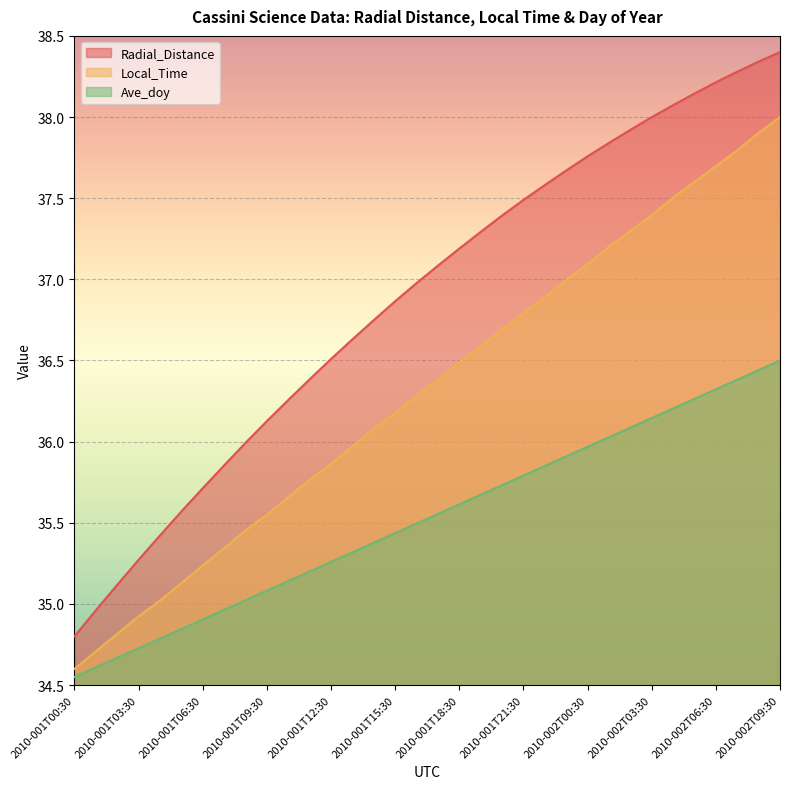

Where is Local_Time nearest to the value 36?

2010-001T13:30